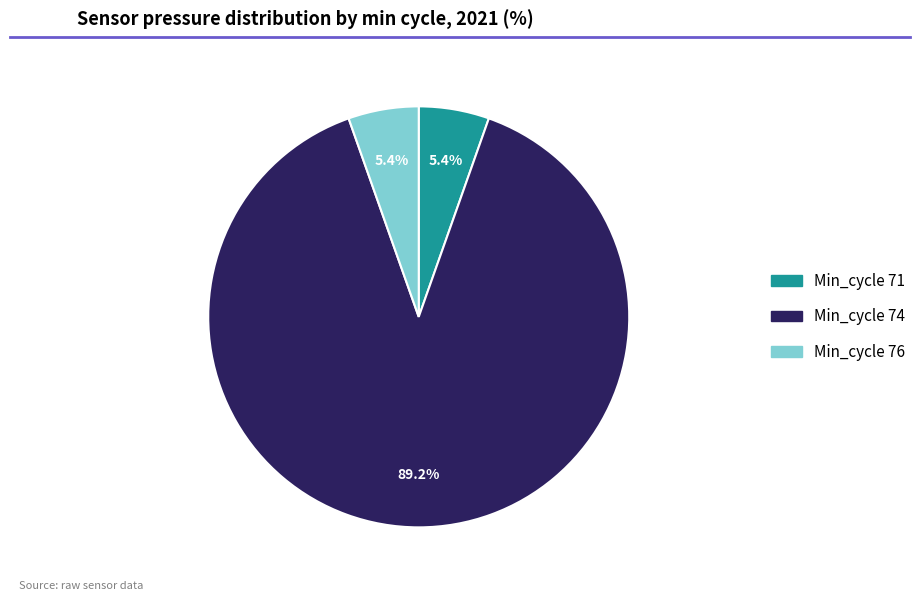

Does any single category account for the majority?

Yes